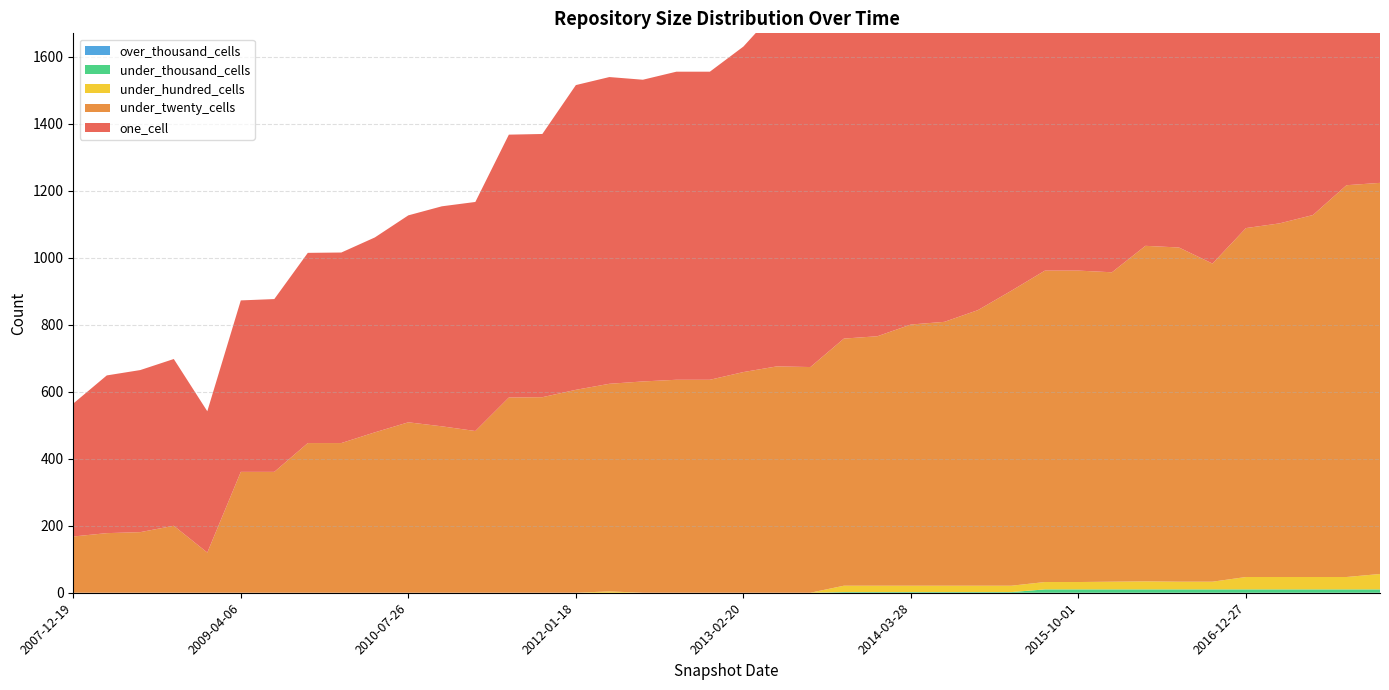

Reading left to right, what are all the values shown in this chart?

one_cell: 2007-12-19=568	2008-04-01=1414	2008-06-27=397	2008-10-10=569	2008-12-17=786	2009-04-06=657	2009-06-17=920	2009-09-25=1259	2009-12-16=1380	2010-04-01=516	2010-07-26=1009	2010-11-17=1591	2011-02-21=1046	2011-06-10=1211	2011-09-05=498	2012-01-18=1078	2012-03-26=512	2012-07-13=901	2012-10-31=1019	2012-12-11=1282	2013-02-20=618	2013-05-21=1397	2013-07-09=1249	2013-09-10=1389	2013-12-20=785	2014-03-28=910	2014-09-08=471	2015-01-19=582	2015-04-09=1588	2015-07-03=1554
under_twenty_cells: 2007-12-19=447	2008-04-01=1056	2008-06-27=168	2008-10-10=447	2008-12-17=584	2009-04-06=497	2009-06-17=636	2009-09-25=930	2009-12-16=1042	2010-04-01=361	2010-07-26=745	2010-11-17=1168	2011-02-21=780	2011-06-10=881	2011-09-05=200	2012-01-18=738	2012-03-26=361	2012-07-13=631	2012-10-31=788	2012-12-11=950	2013-02-20=509	2013-05-21=998	2013-07-09=924	2013-09-10=1002	2013-12-20=583	2014-03-28=606	2014-09-08=178	2015-01-19=479	2015-04-09=1170	2015-07-03=1081
under_hundred_cells: 2007-12-19=0	2008-04-01=37	2008-06-27=0	2008-10-10=0	2008-12-17=0	2009-04-06=0	2009-06-17=0	2009-09-25=22	2009-12-16=37	2010-04-01=0	2010-07-26=19	2010-11-17=46	2011-02-21=19	2011-06-10=19	2011-09-05=0	2012-01-18=19	2012-03-26=0	2012-07-13=0	2012-10-31=19	2012-12-11=23	2013-02-20=0	2013-05-21=23	2013-07-09=23	2013-09-10=24	2013-12-20=0	2014-03-28=0	2014-09-08=0	2015-01-19=0	2015-04-09=37	2015-07-03=37
under_thousand_cells: 2007-12-19=0	2008-04-01=10	2008-06-27=0	2008-10-10=0	2008-12-17=0	2009-04-06=0	2009-06-17=0	2009-09-25=10	2009-12-16=10	2010-04-01=0	2010-07-26=2	2010-11-17=10	2011-02-21=2	2011-06-10=2	2011-09-05=0	2012-01-18=2	2012-03-26=0	2012-07-13=0	2012-10-31=2	2012-12-11=10	2013-02-20=0	2013-05-21=10	2013-07-09=10	2013-09-10=10	2013-12-20=0	2014-03-28=0	2014-09-08=0	2015-01-19=0	2015-04-09=10	2015-07-03=10
over_thousand_cells: 2007-12-19=0	2008-04-01=0	2008-06-27=0	2008-10-10=0	2008-12-17=0	2009-04-06=0	2009-06-17=0	2009-09-25=0	2009-12-16=0	2010-04-01=0	2010-07-26=0	2010-11-17=0	2011-02-21=0	2011-06-10=0	2011-09-05=0	2012-01-18=0	2012-03-26=0	2012-07-13=0	2012-10-31=0	2012-12-11=0	2013-02-20=0	2013-05-21=0	2013-07-09=0	2013-09-10=0	2013-12-20=0	2014-03-28=0	2014-09-08=0	2015-01-19=0	2015-04-09=0	2015-07-03=0